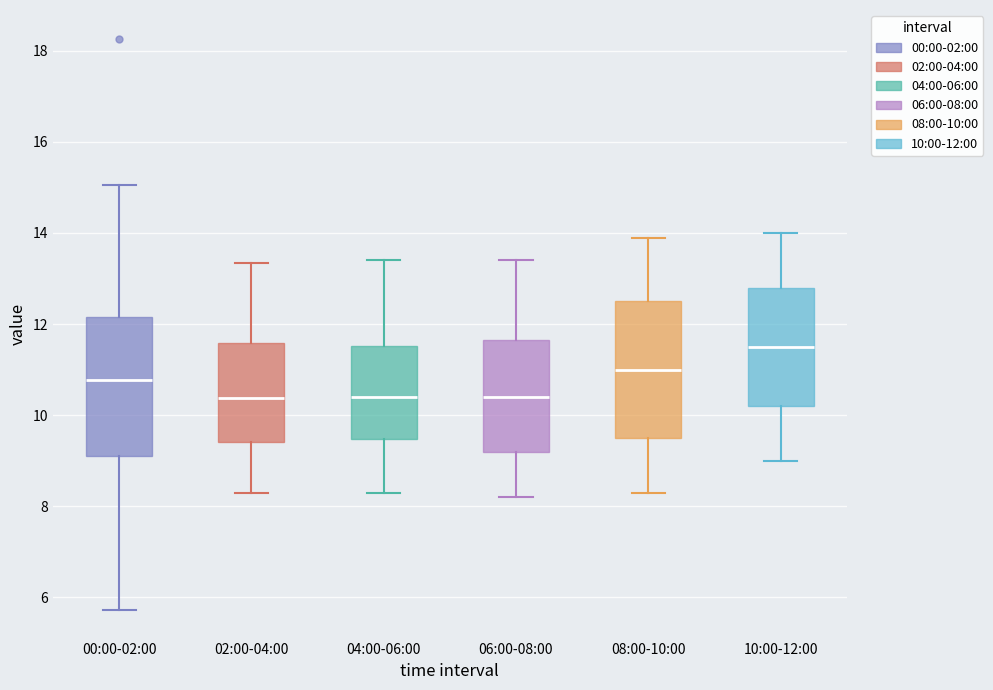

Reading left to right, read every box against the y-axis: the position of its median line, the range the box covers, and the ends of its whiskers. The values are not printed on the chart, so give them approximately, as read against the axis.

00:00-02:00: median 10.8, box 9.2 to 12.2, whiskers 5.8 to 15.0
02:00-04:00: median 10.4, box 9.4 to 11.6, whiskers 8.4 to 13.4
04:00-06:00: median 10.4, box 9.4 to 11.6, whiskers 8.4 to 13.4
06:00-08:00: median 10.4, box 9.2 to 11.6, whiskers 8.2 to 13.4
08:00-10:00: median 11.0, box 9.6 to 12.6, whiskers 8.4 to 14.0
10:00-12:00: median 11.6, box 10.2 to 12.8, whiskers 9.0 to 14.0